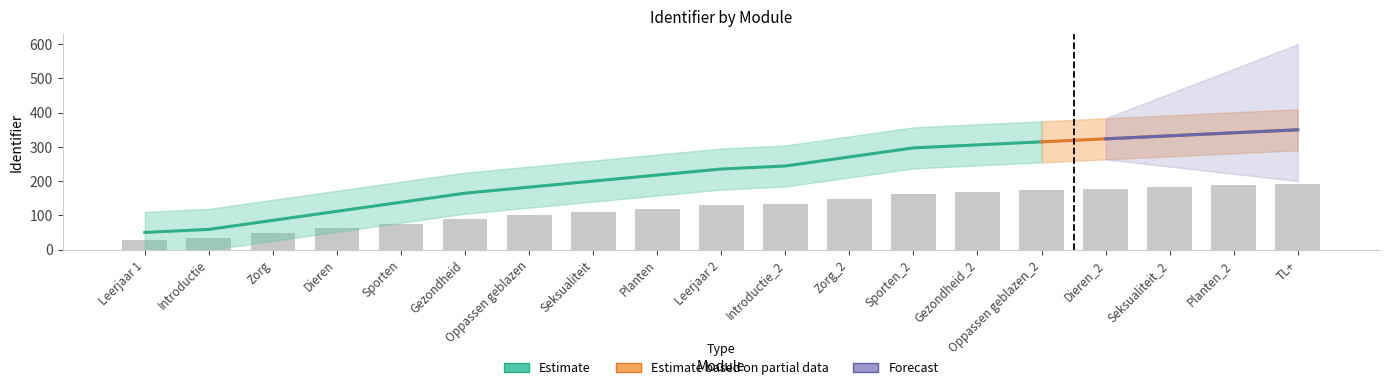

What is the difference between the maximum and second lowest values?

160.1